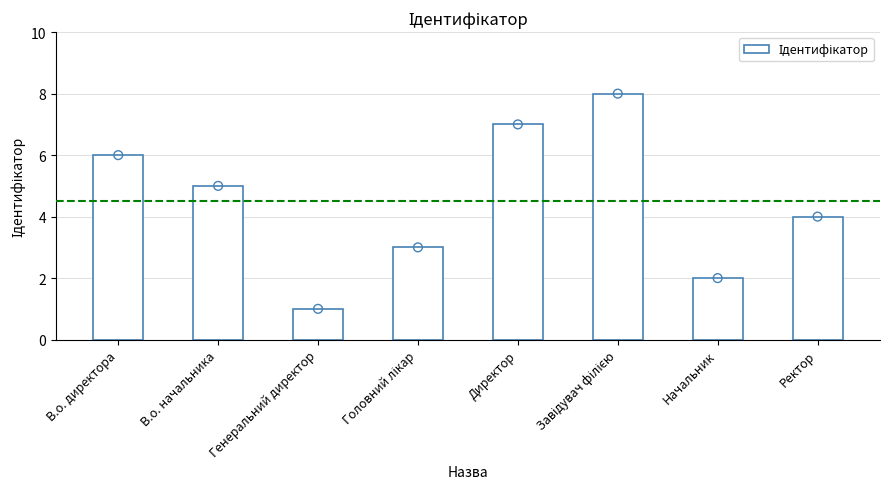

Between Директор and Ректор, which is larger?

Директор